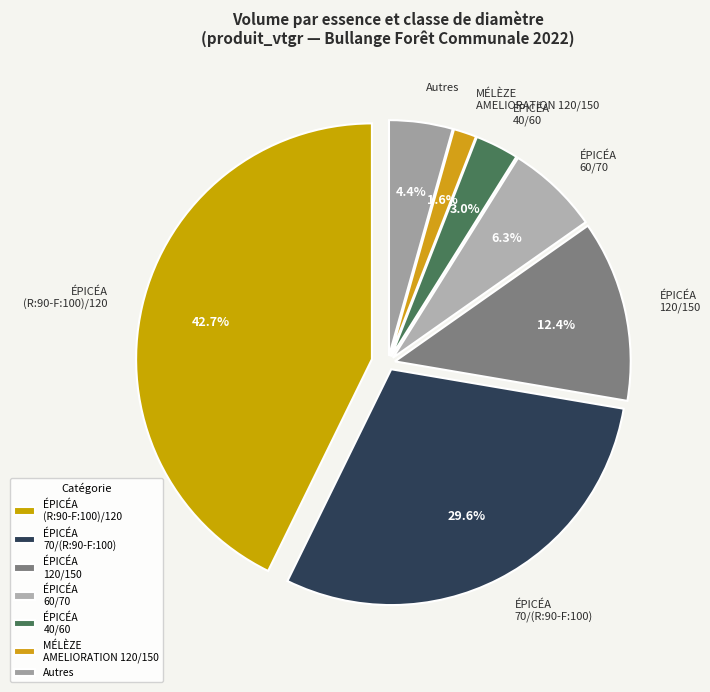

What percentage is the EPICEA AMELIORATION NORMAL 40/60 slice, to the nearest percent?

3%